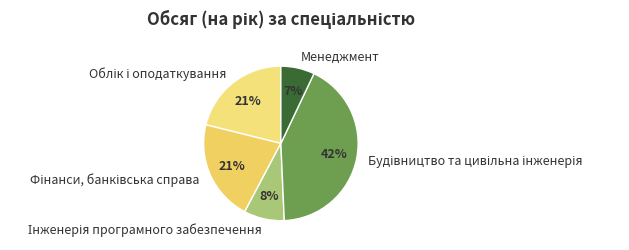

To the nearest percent, what is the difference between the largest and smallest slice percentages?

35%